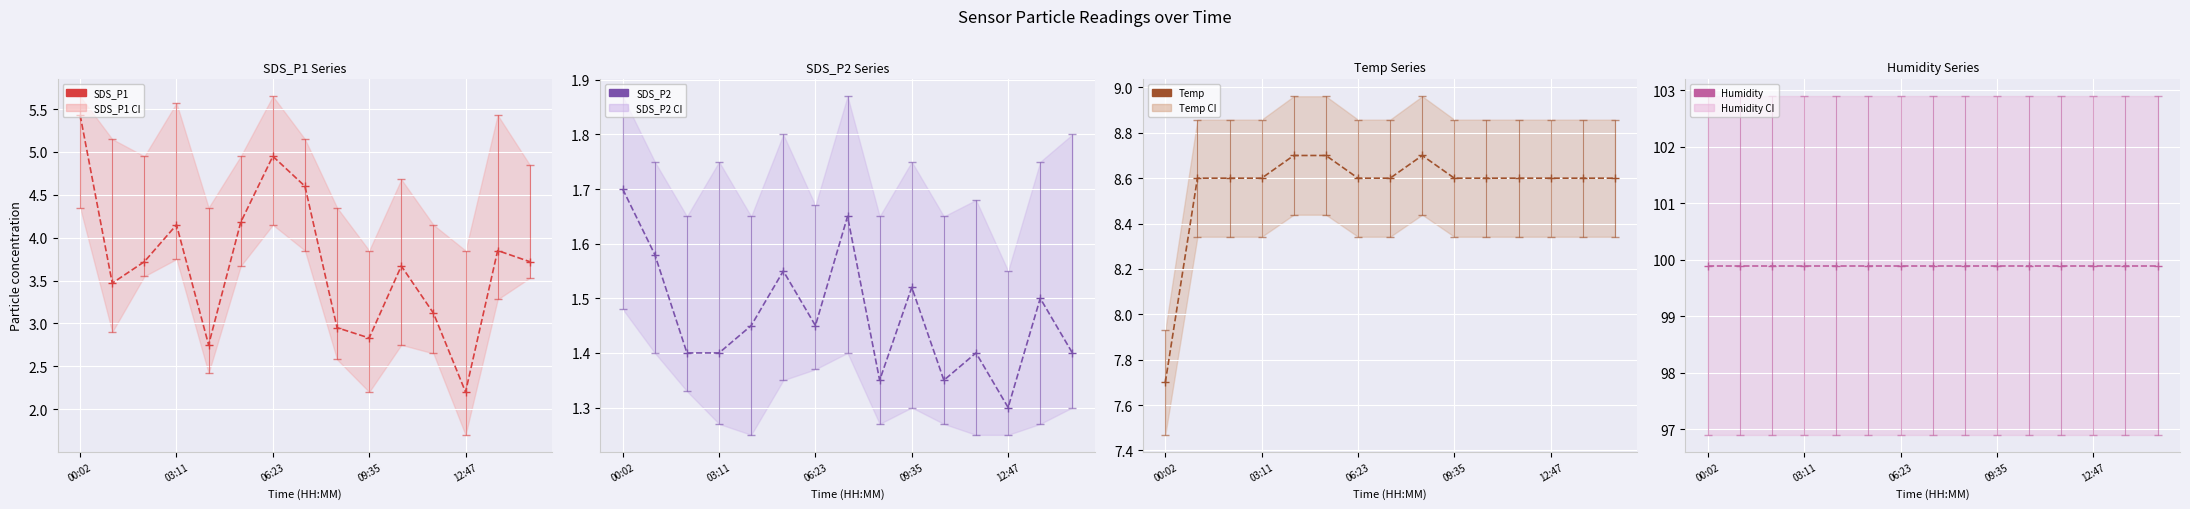

True or false: SDS_P2 has a value of 2.5 at 06:23.

False